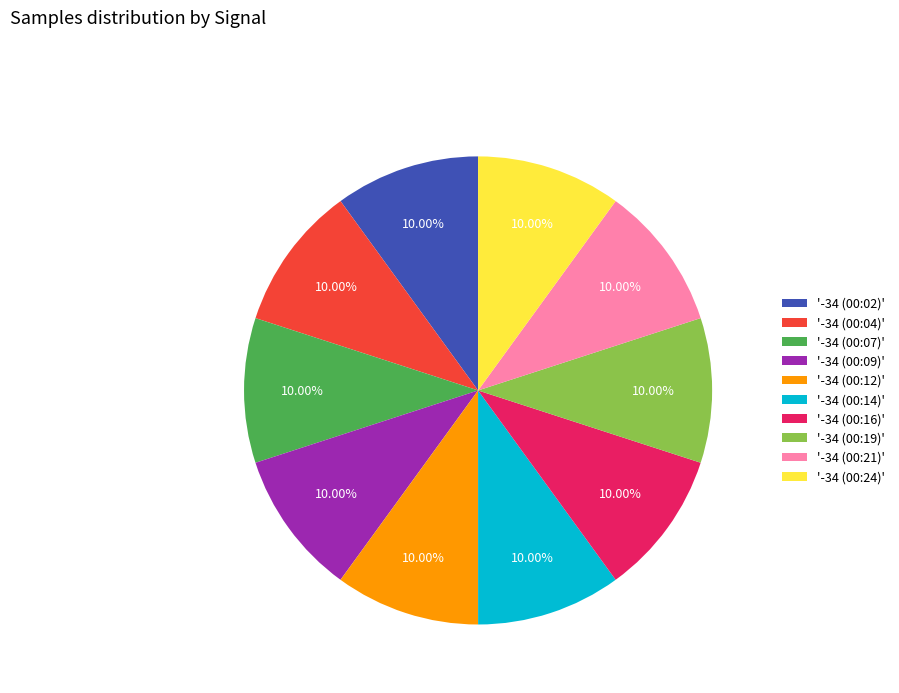

How many slices are in this pie chart?

10